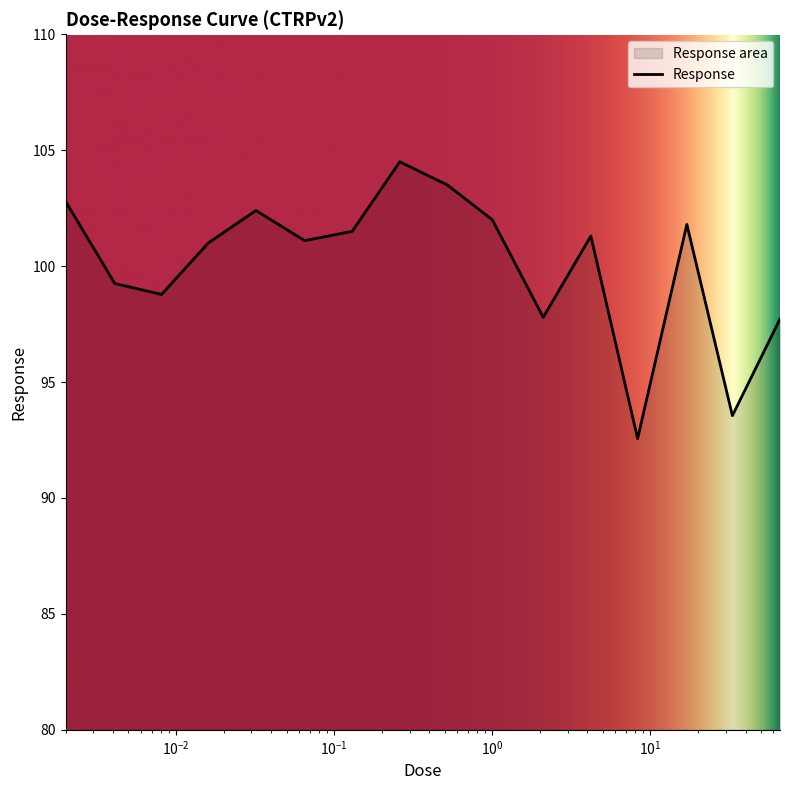

Where is the first local maximum?

0.032